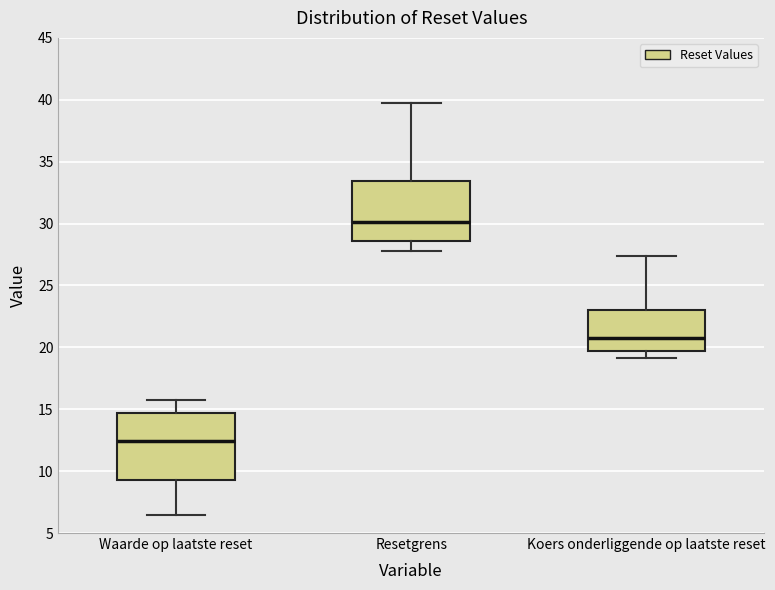

Which box's median line is the lowest?

Waarde op laatste reset